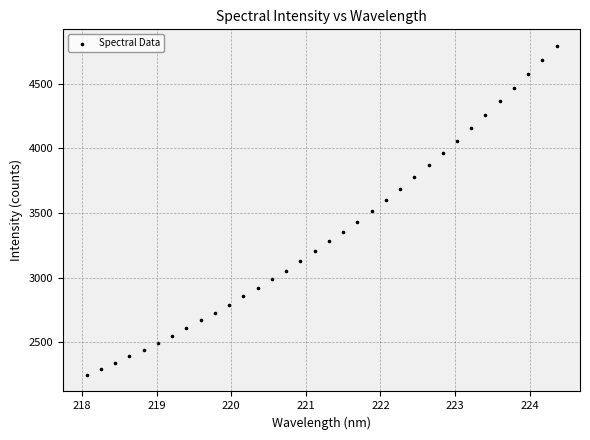

What is the range of X values (max minus min)?

6.3